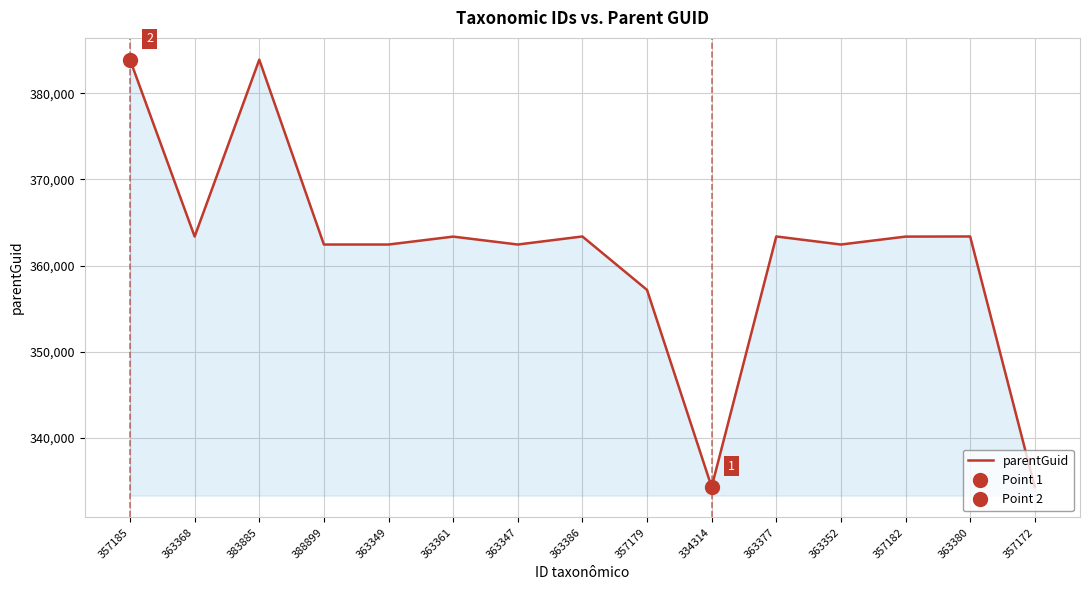

Count the number of values greater than 363358.

6